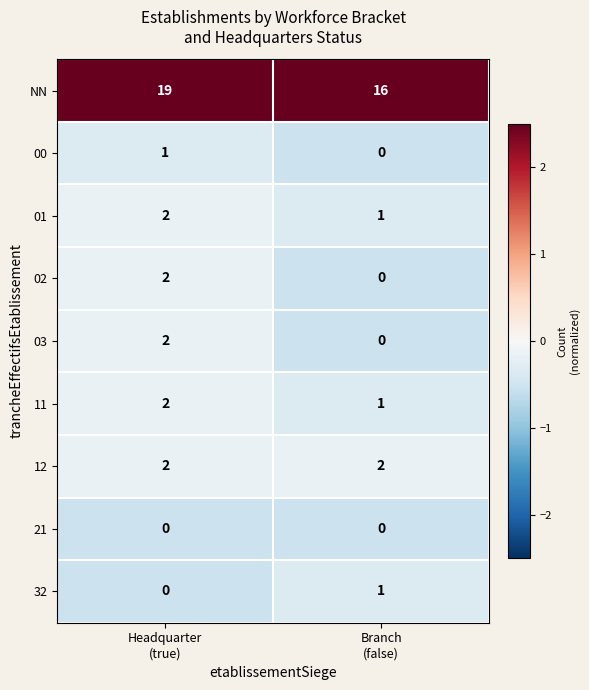

What is the sum of all NN values?

35